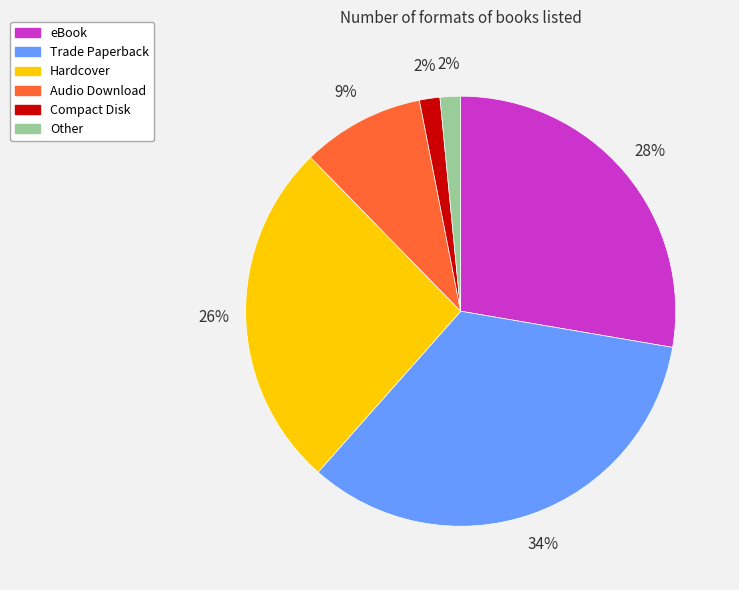

Is the sum of Compact Disk and eBook greater than half?

No